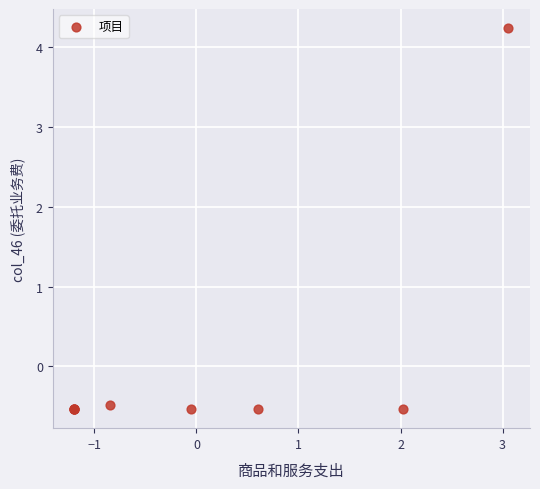

What Y value in the scatter plot is closest to 1?

-0.5